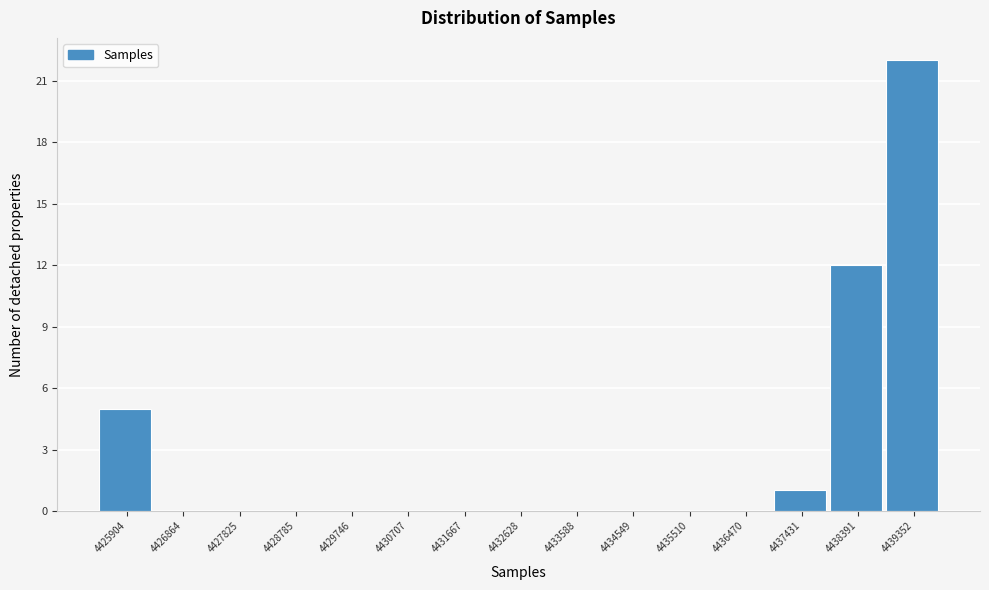

Reading left to right, transcribe all the data shown in this chart.

4425904=5	4426864=0	4427825=0	4428785=0	4429746=0	4430707=0	4431667=0	4432628=0	4433588=0	4434549=0	4435510=0	4436470=0	4437431=1	4438391=12	4439352=22